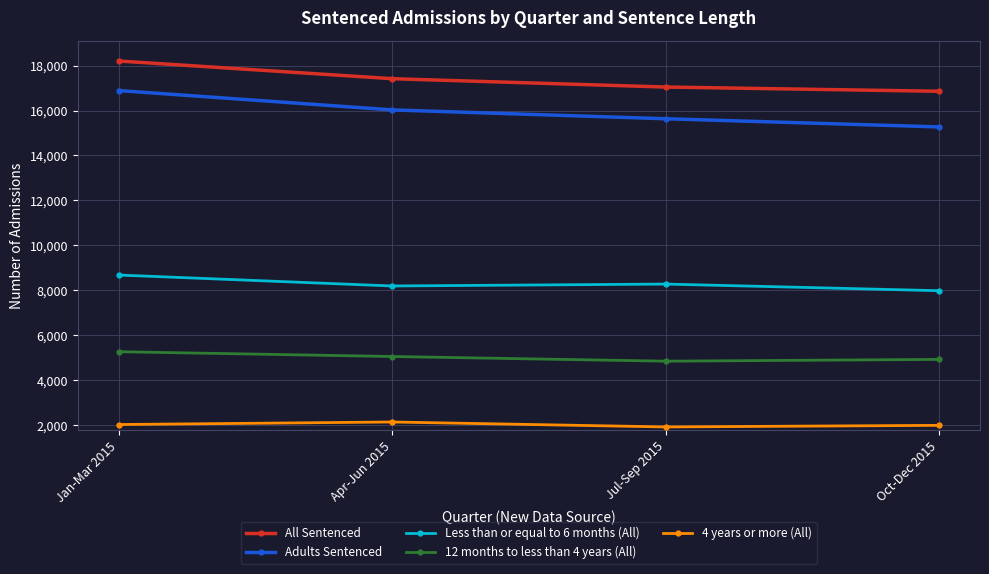

What are all the series names shown in the legend?

All Sentenced, Adults Sentenced, Less than or equal to 6 months (All), 12 months to less than 4 years (All), 4 years or more (All)